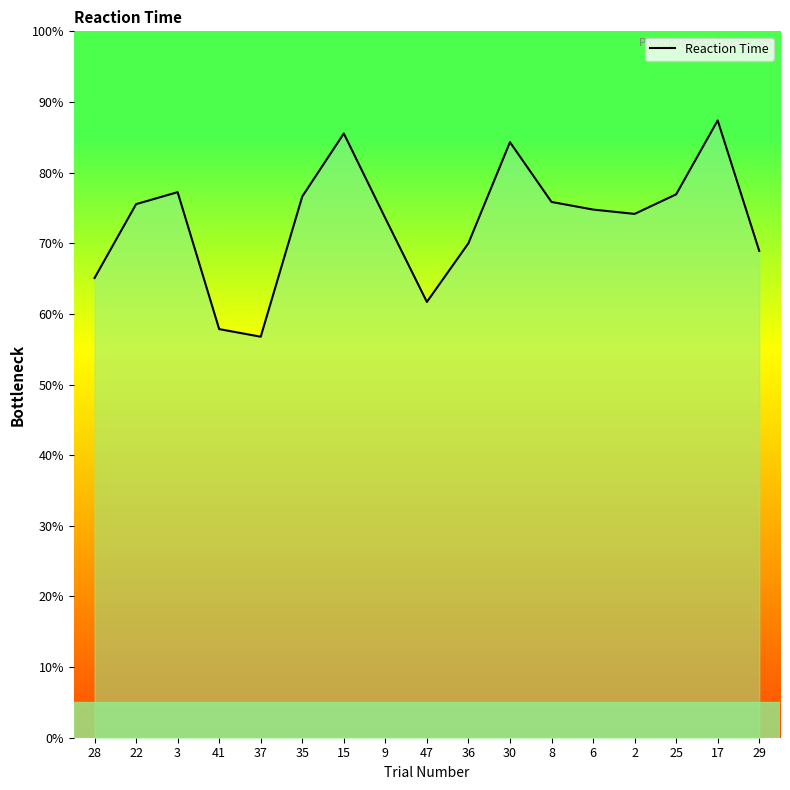

What is the smallest value displayed?

56.8